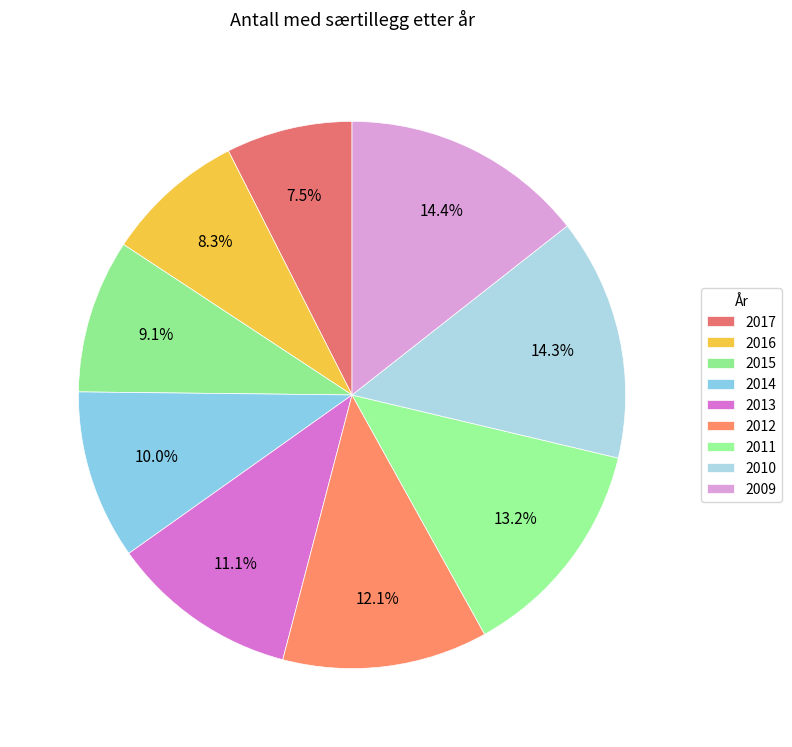

Do 2016 and 2011 together represent more than half of the pie?

No